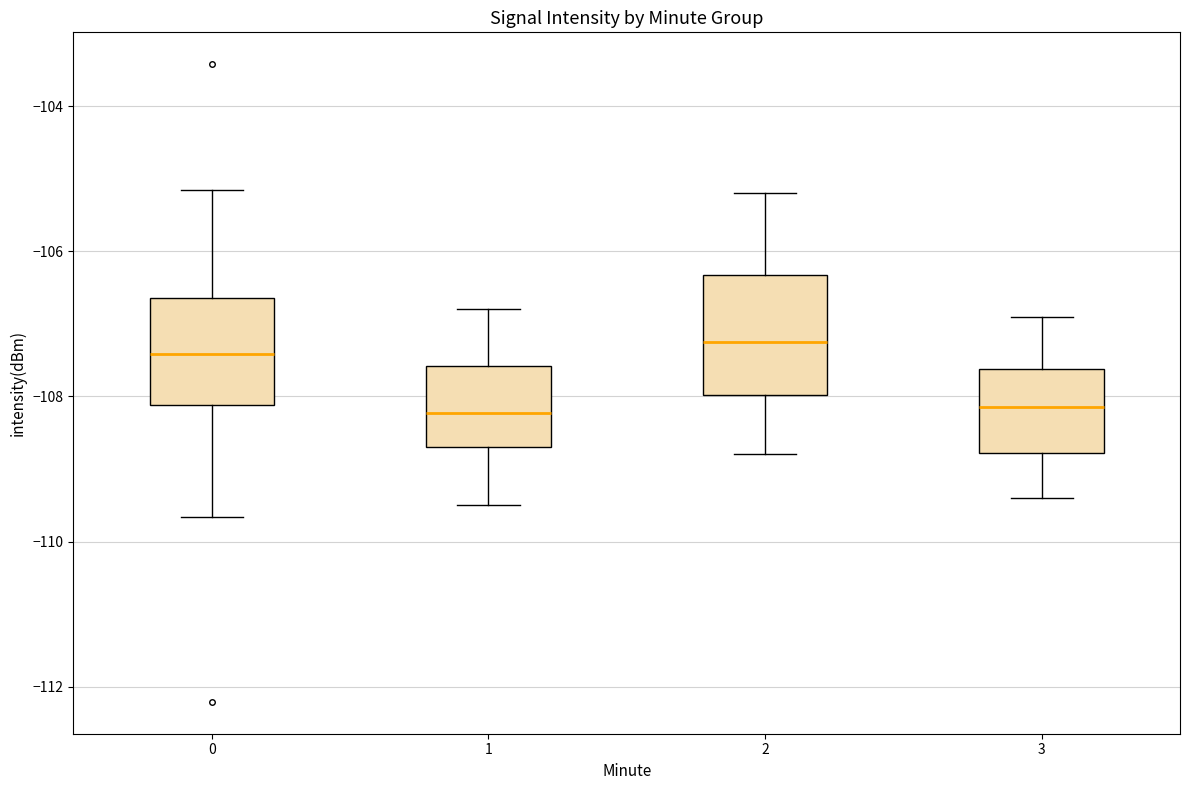

Reading left to right, transcribe this box plot: for each box, give where its median line is, the range the box spans, and where its two whiskers end, as read against the y-axis. The values are not printed on the chart, so give them approximately, as read against the axis.

0: median -107.4, box -108.2 to -106.6, whiskers -109.6 to -105.2
1: median -108.2, box -108.6 to -107.6, whiskers -109.4 to -106.8
2: median -107.2, box -108.0 to -106.4, whiskers -108.8 to -105.2
3: median -108.2, box -108.8 to -107.6, whiskers -109.4 to -106.8